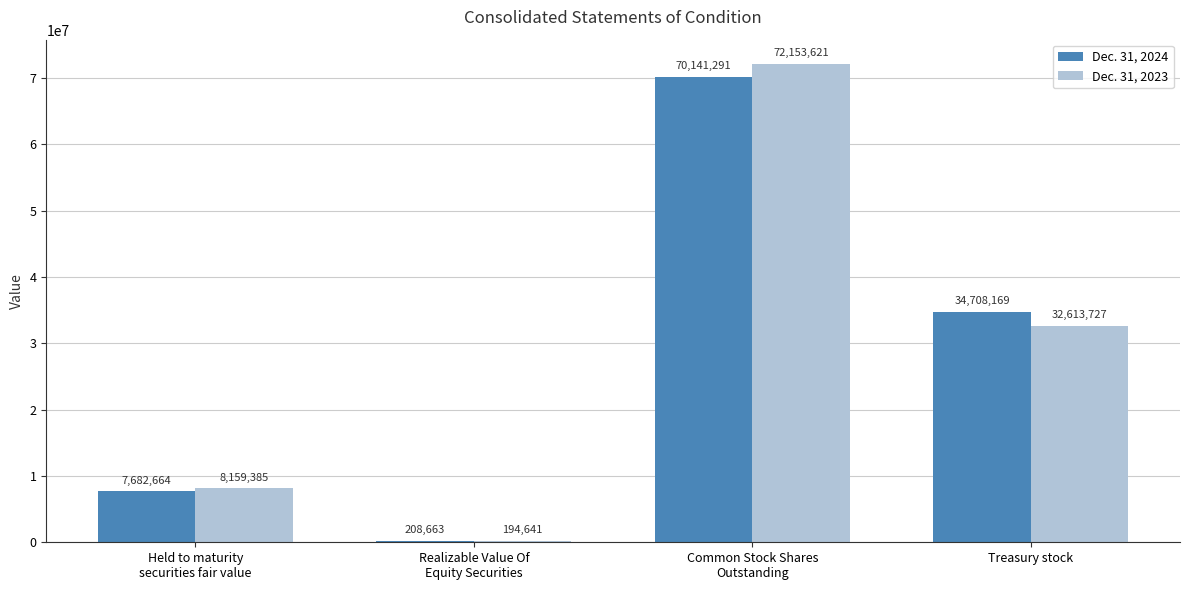

Is it true that Dec. 31, 2024 equals 61242792 at Treasury stock?

False